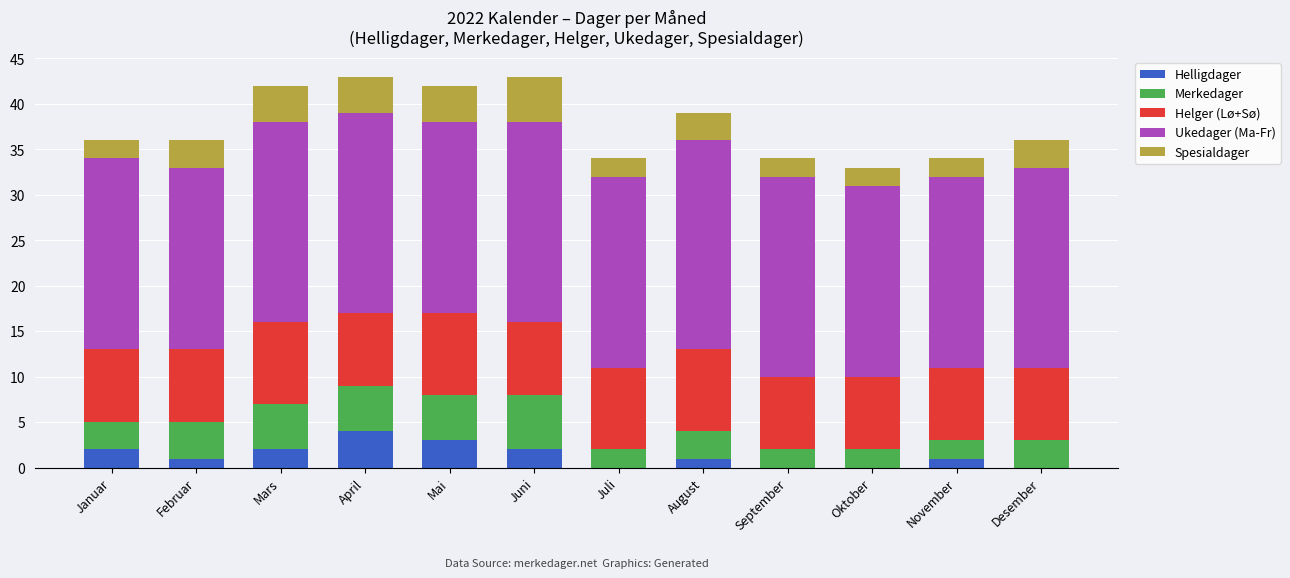

Count the number of categories in the chart.

12